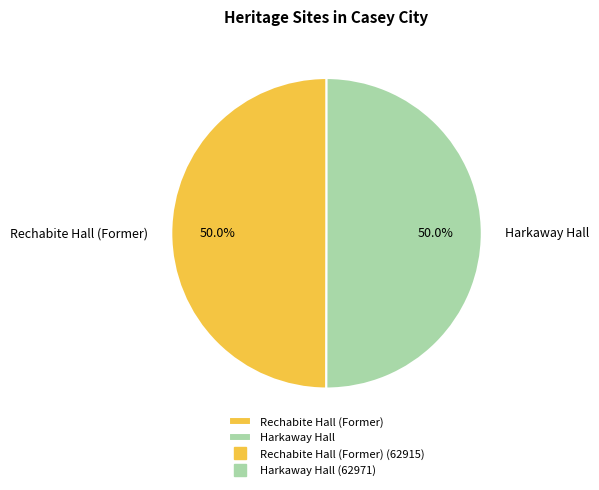

To the nearest percent, what portion does Rechabite Hall (Former) represent?

50%